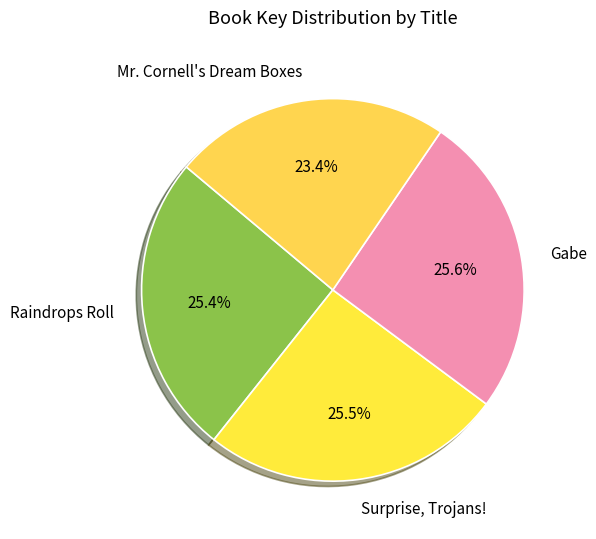

Is there any slice that represents more than half of the pie?

No